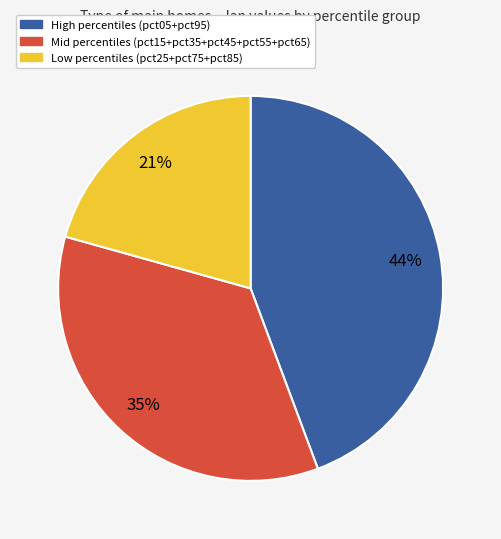

To the nearest percent, what is the average slice percentage?

33%